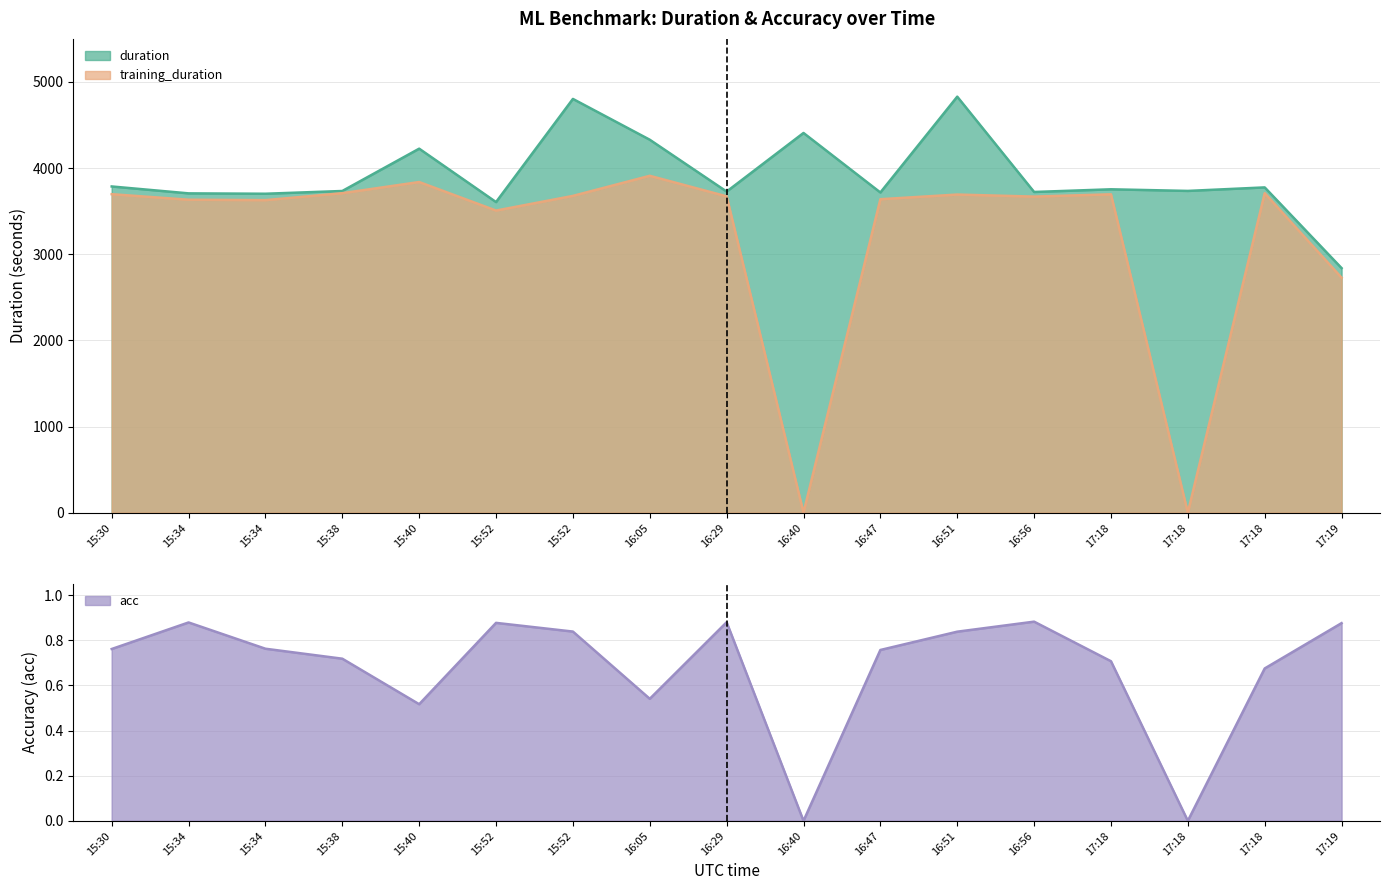

The value at 15:40 is 0.1. True or false?

False